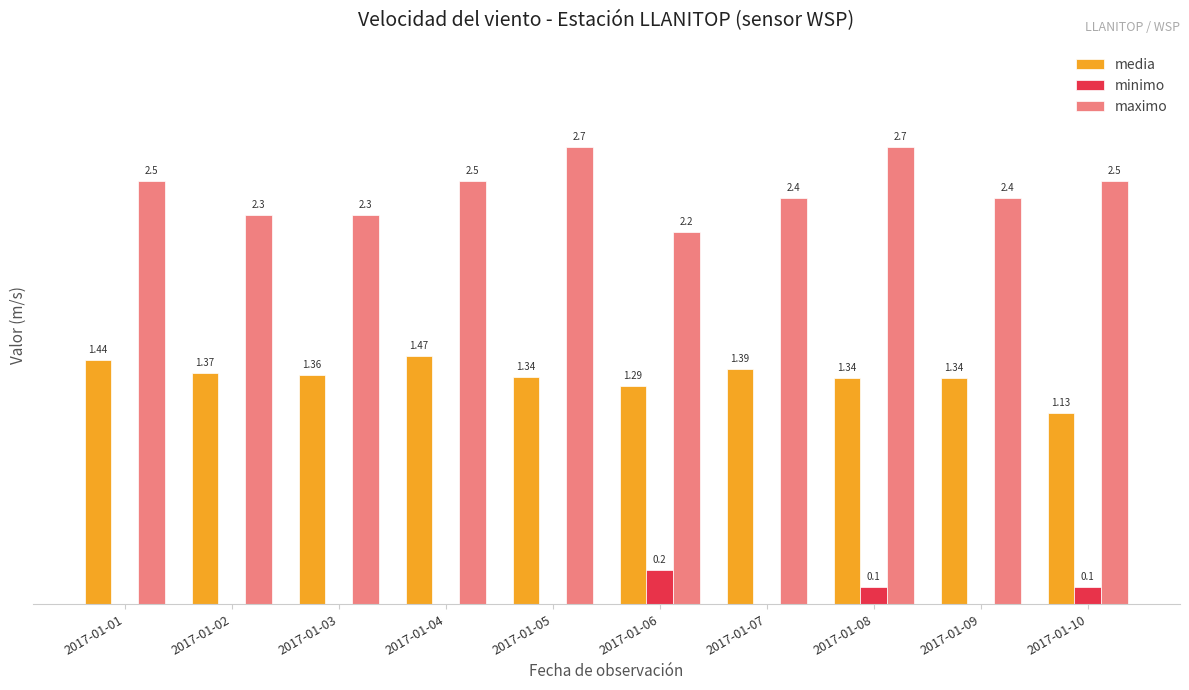

Between 2017-01-01 and 2017-01-10, which series saw the biggest shift?

media